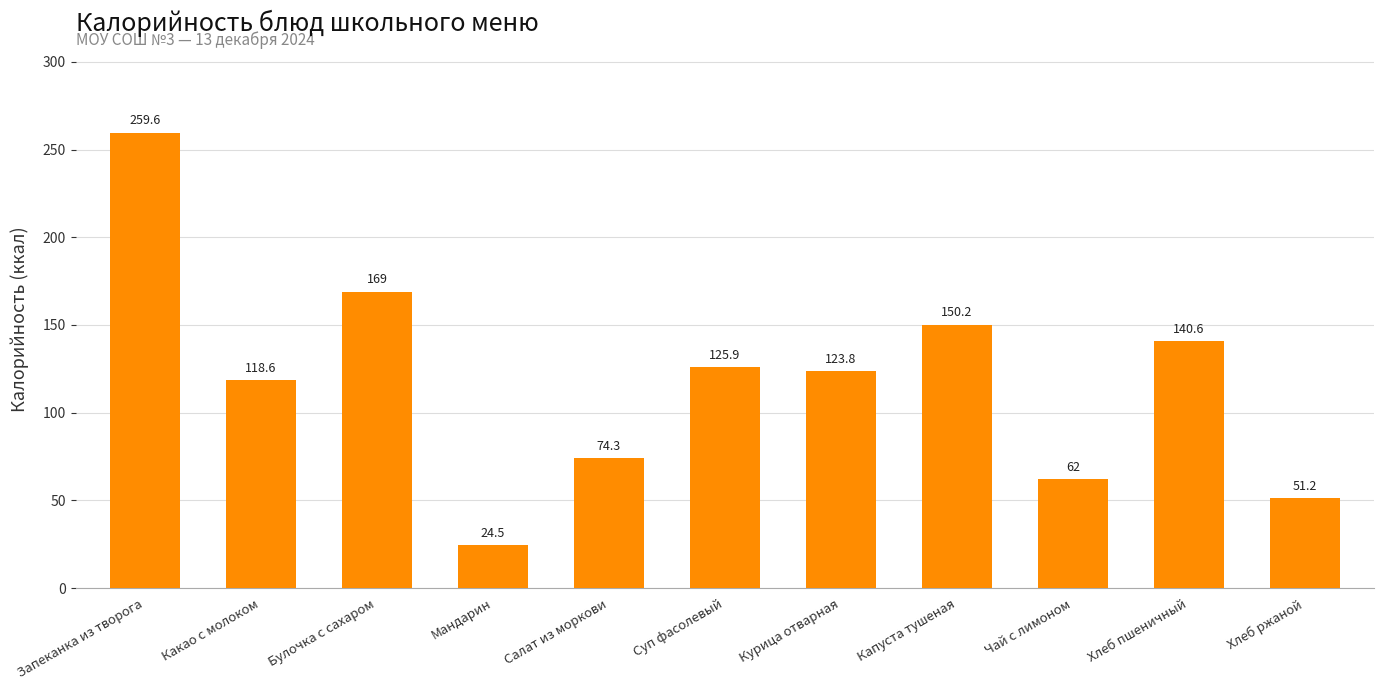

Between Курица отварная and Салат из моркови, which is larger?

Курица отварная